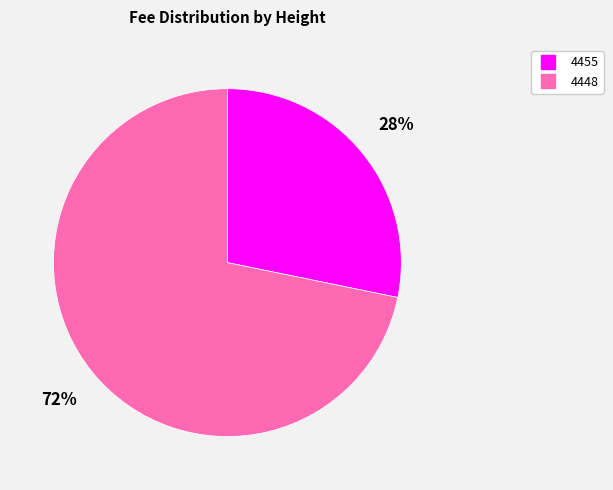

Does any single category account for the majority?

Yes